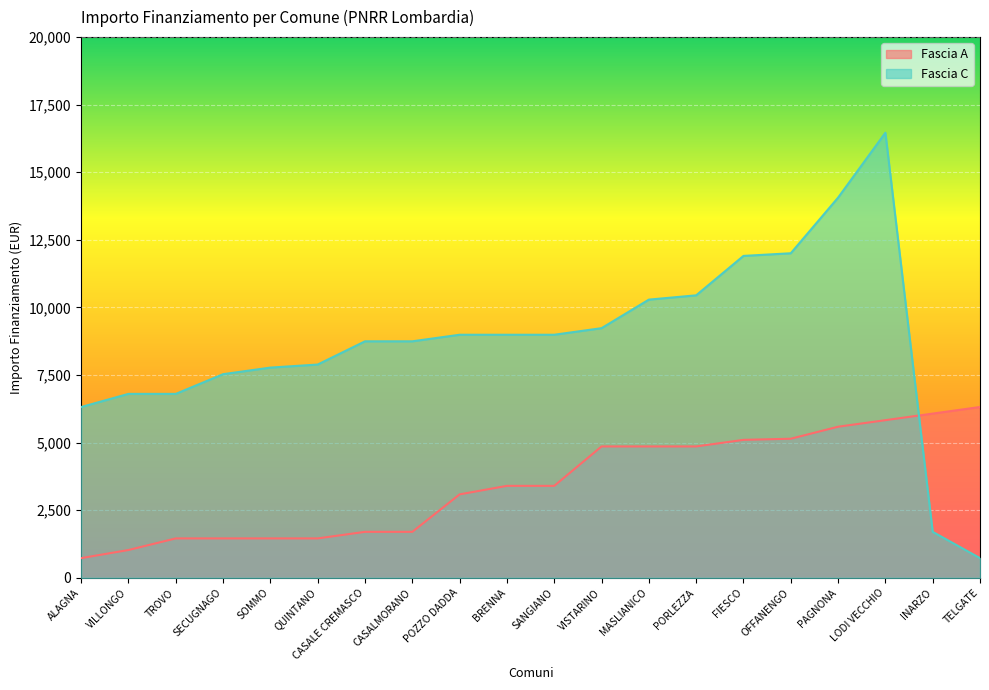

Which series has the largest total across all categories?

Fascia C